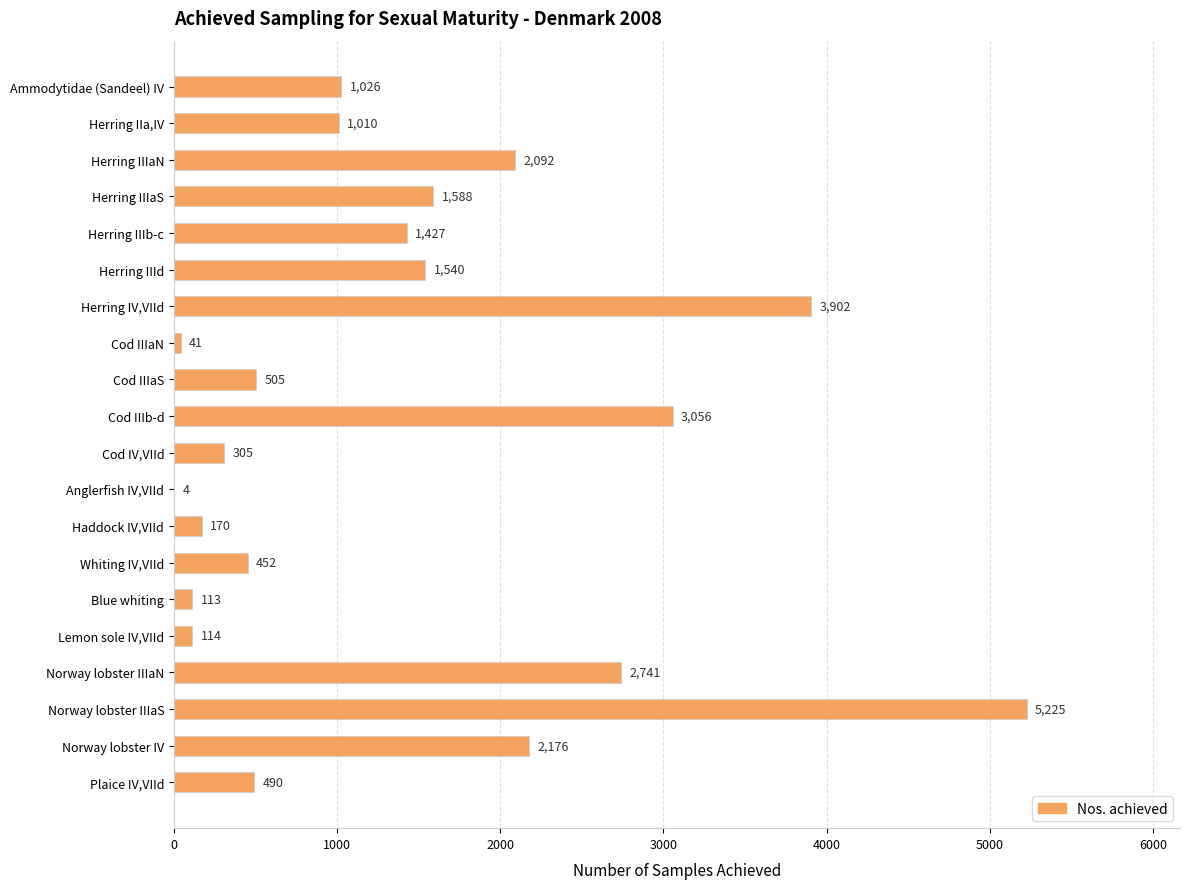

Where is the data nearest to the value 2614?

Norway lobster IIIaN